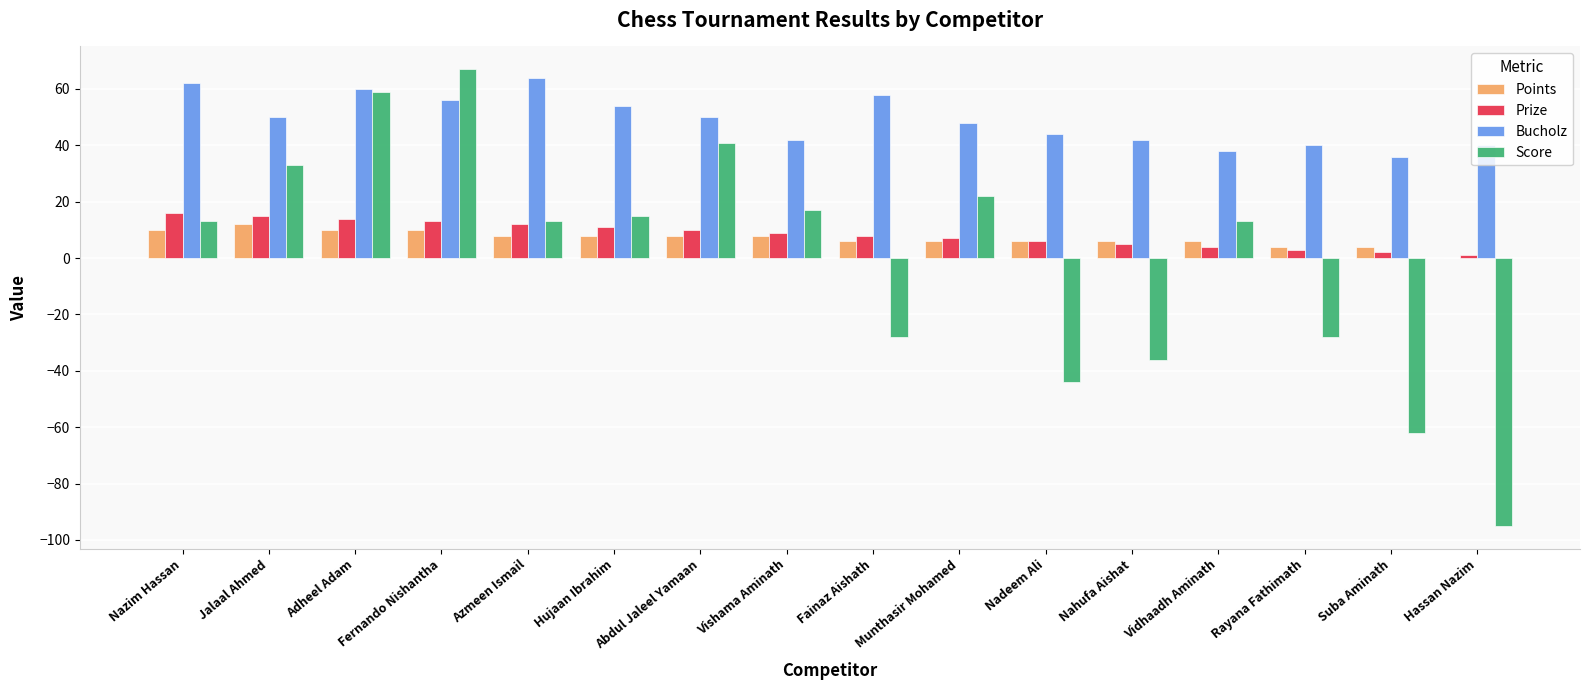

How many series are shown in this chart?

4